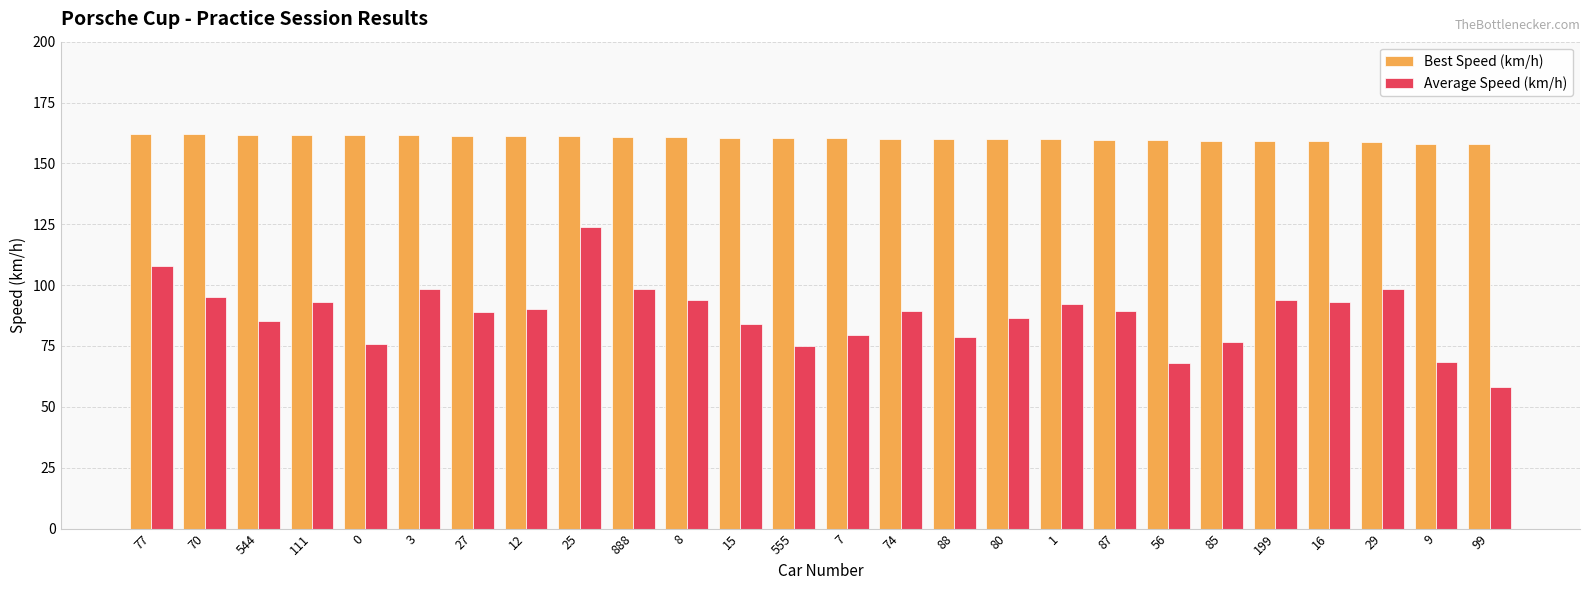

What position from the right is 888?

17